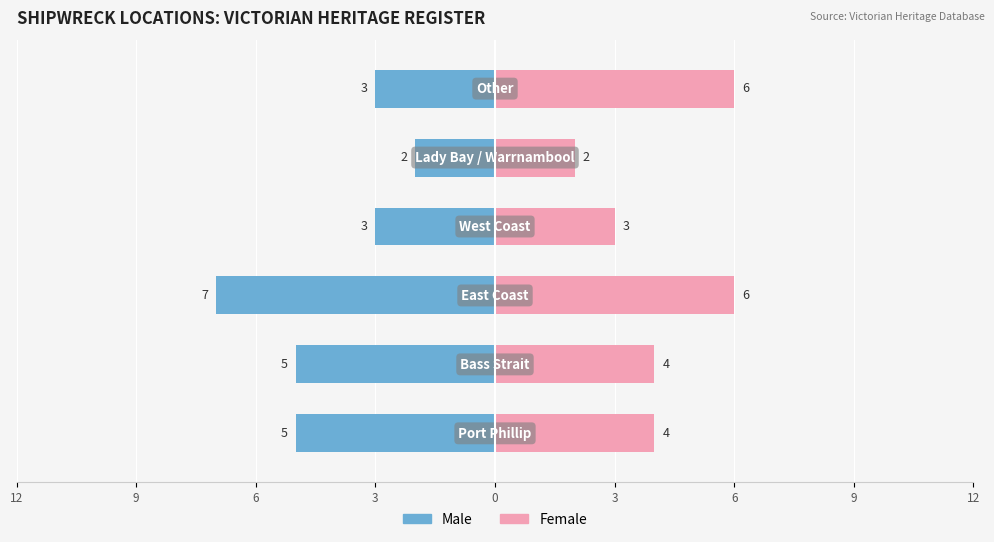

What is the sum of the Female values at 3 and 0?

8